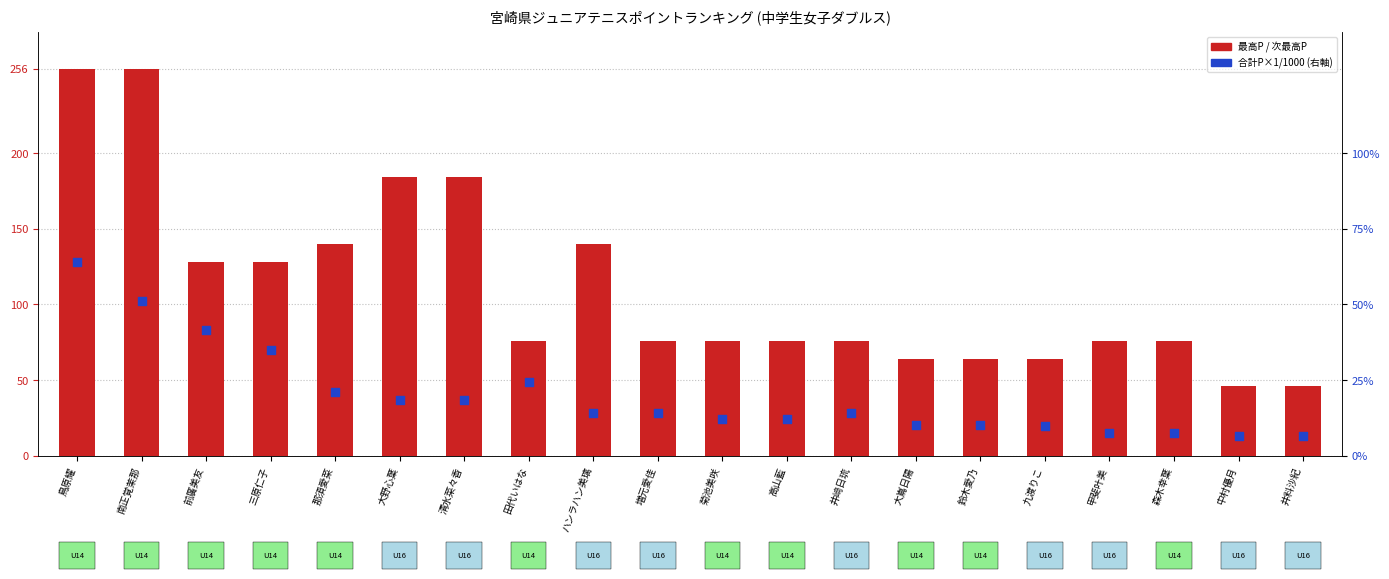

What is the total value across all series at 中村優月?

65.1